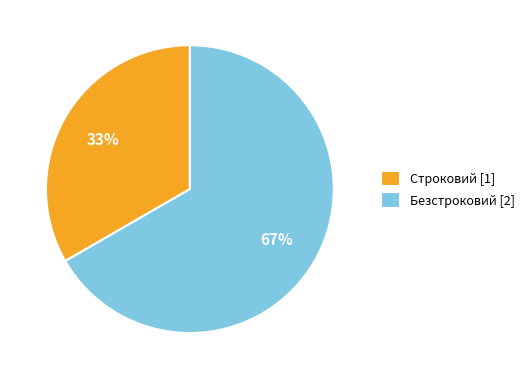

Which slice is the largest?

Безстроковий